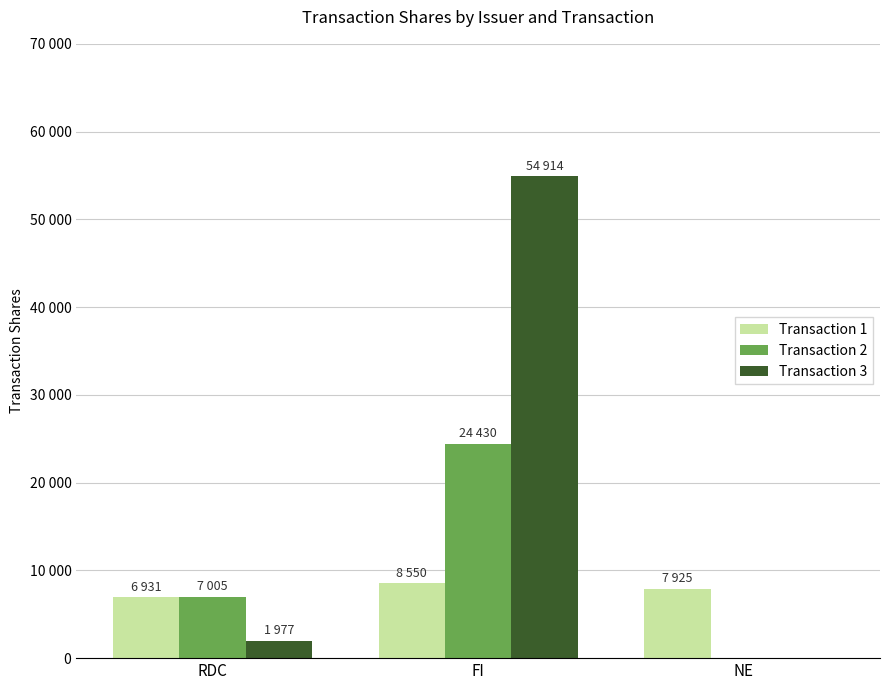

Which series has the widest spread of values?

Transaction 3